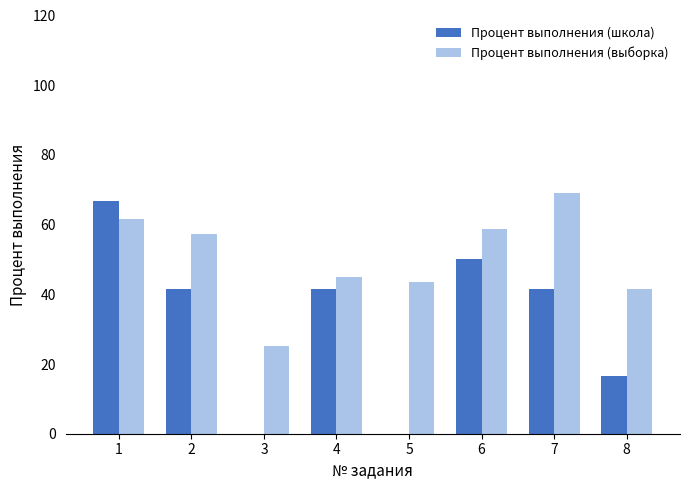

How many distinct data groups are displayed?

2